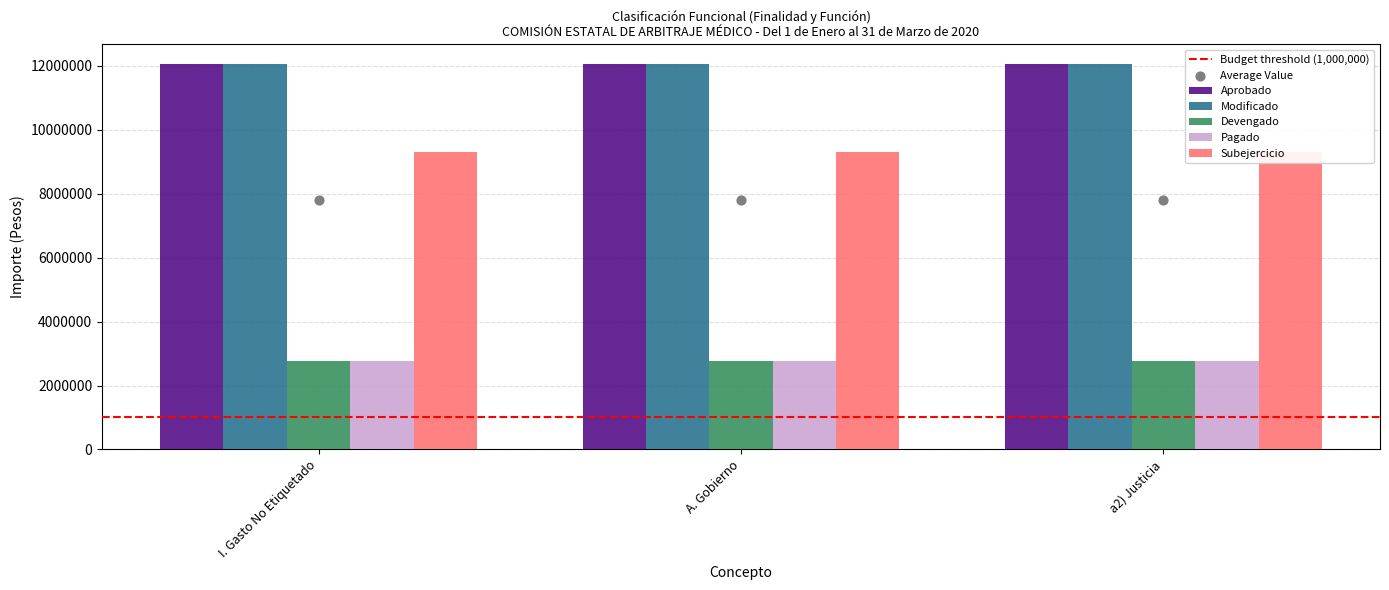

Which series reaches the maximum Y coordinate?

Aprobado